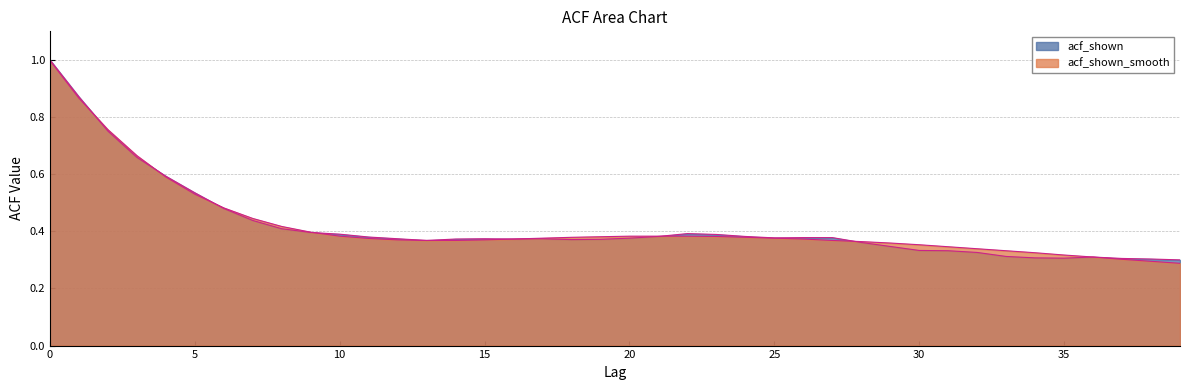

Does the chart have visible grid lines?

Yes